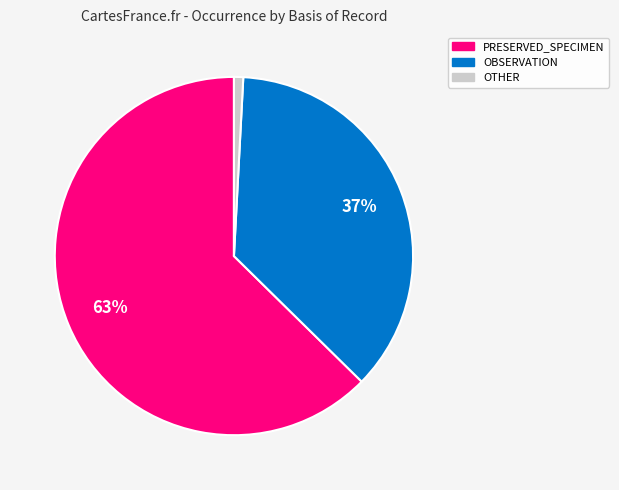

Does any single category account for the majority?

Yes